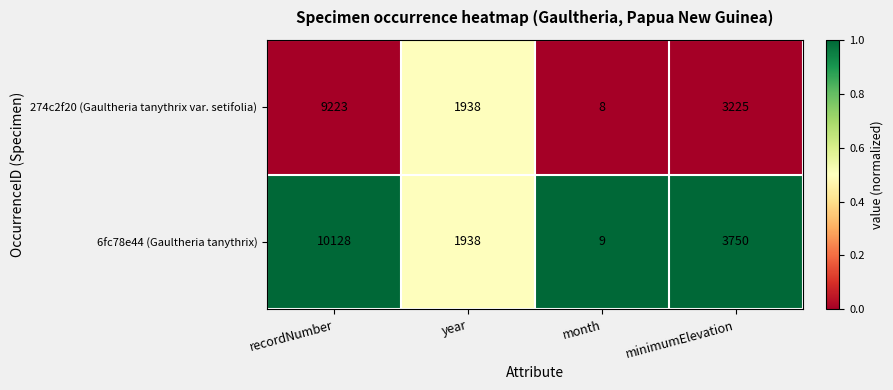

At which label is 6fc78e44 (Gaultheria tanythrix) closest to 5068?

minimumElevation